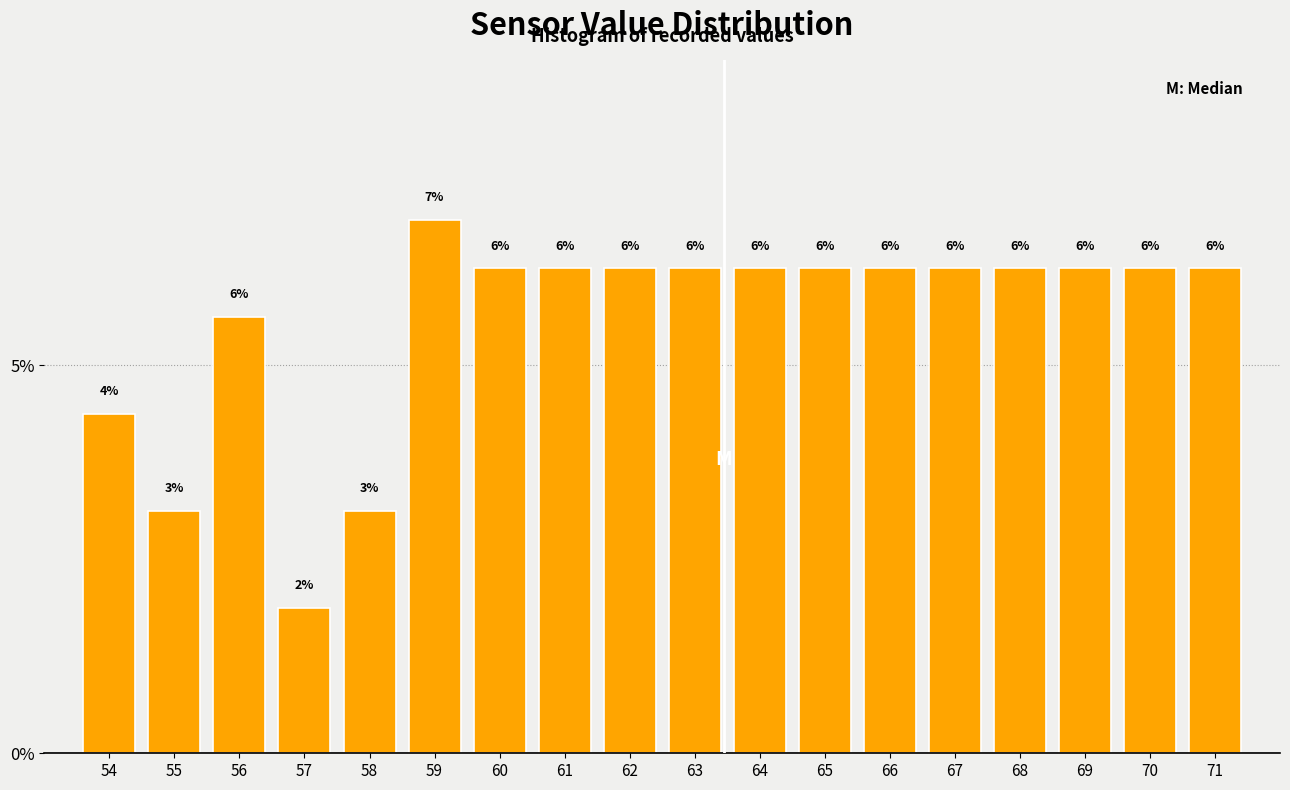

Are the bars horizontal?

No